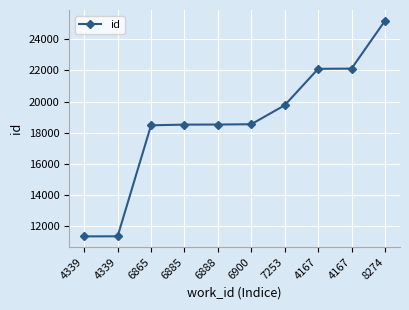

At which label is the value closest to 18264?

6865